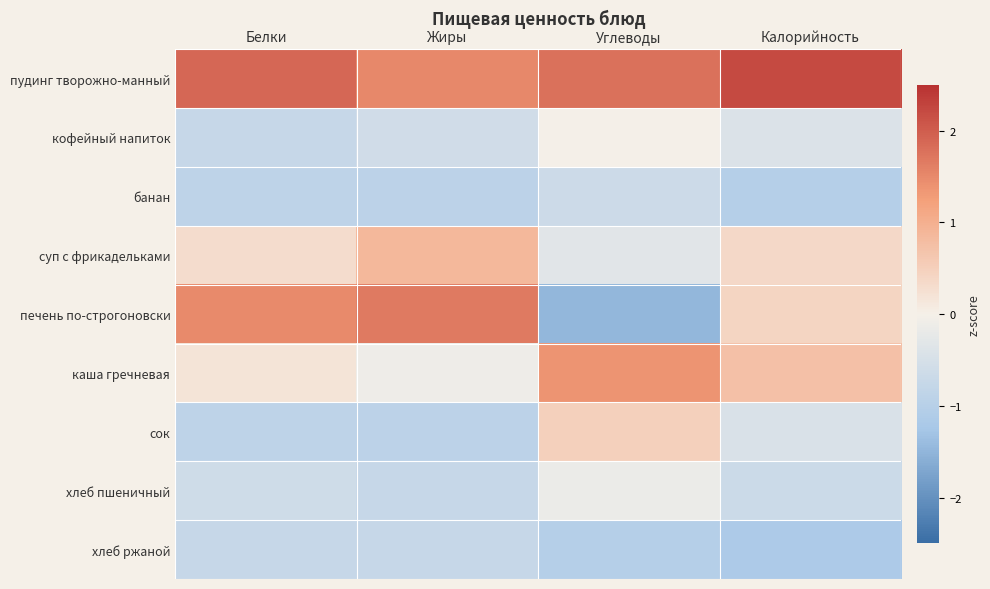

Rank the series by their maximum value, from highest to lowest.

пудинг творожно-манный, печень по-строгоновски, каша гречневая, суп с фрикадельками, сок, кофейный напиток, хлеб пшеничный, банан, хлеб ржаной